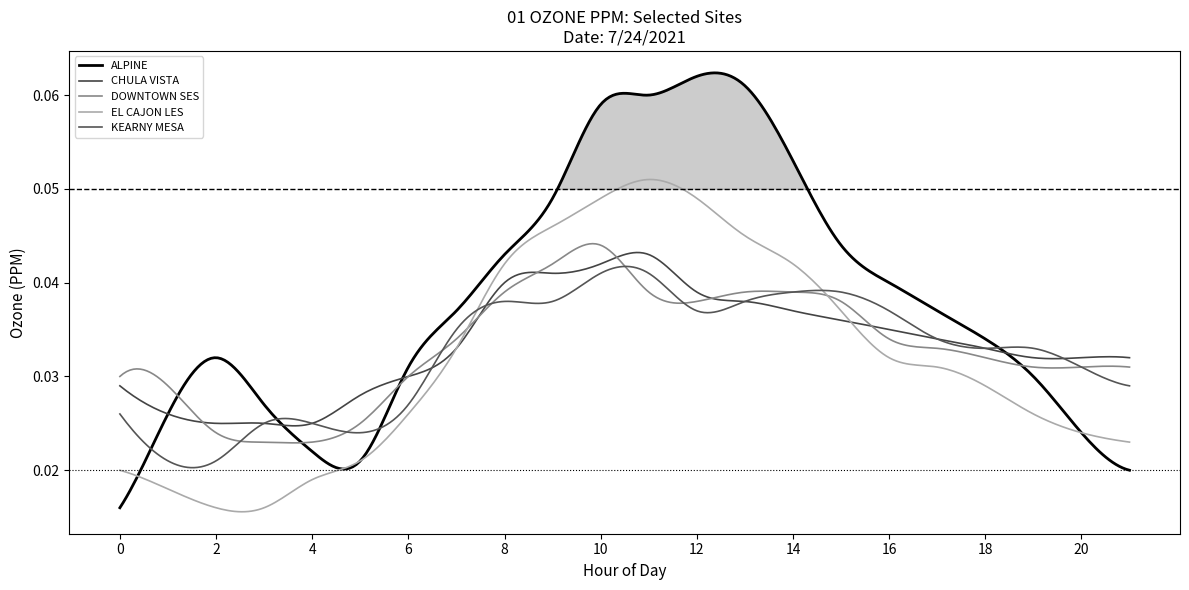

Which label corresponds to the largest value in the chart?

12